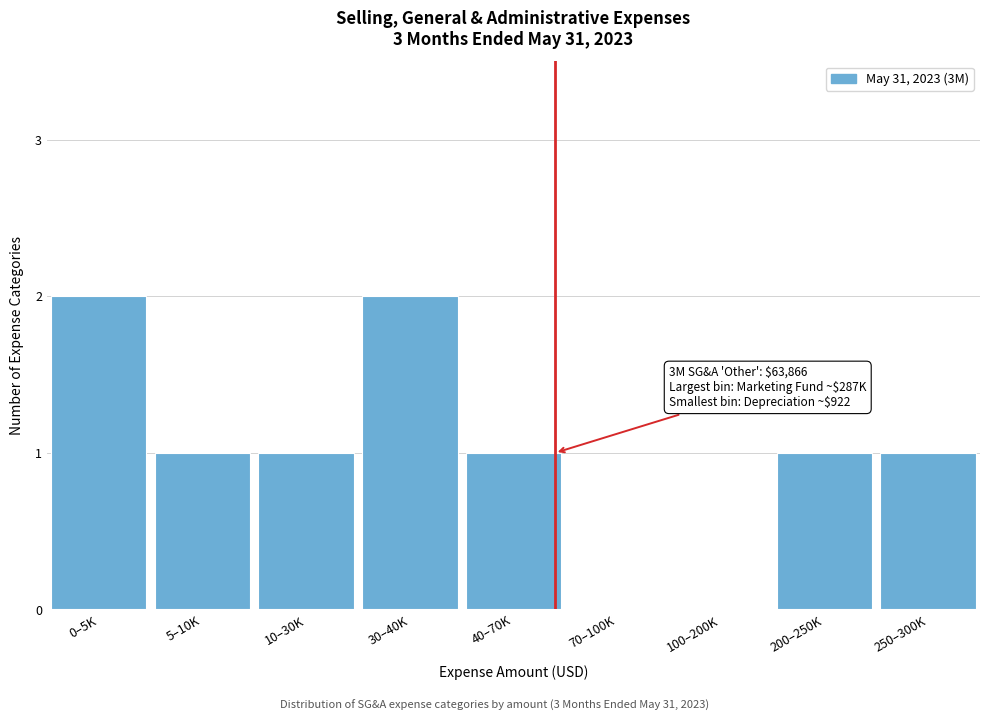

Reading right to left, extract all data points from this chart.

250–300K=1	200–250K=1	100–200K=0	70–100K=0	40–70K=1	30–40K=2	10–30K=1	5–10K=1	0–5K=2